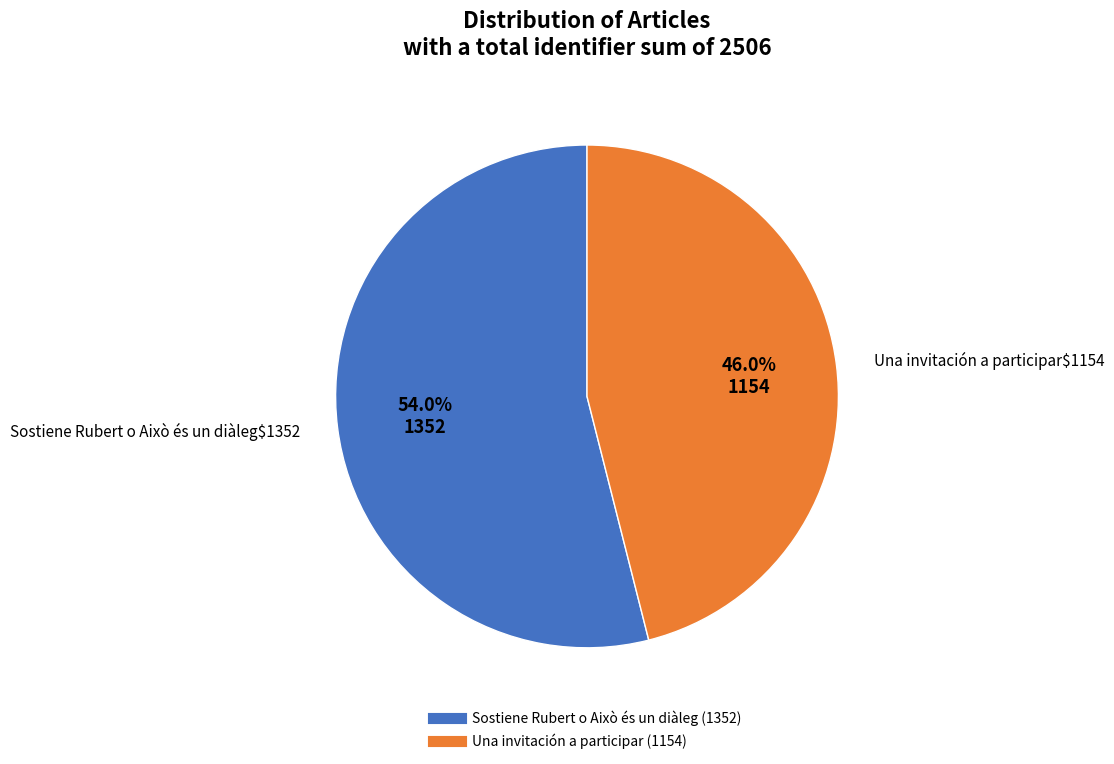

What percentage is the Una invitación a participar slice, to the nearest percent?

46%